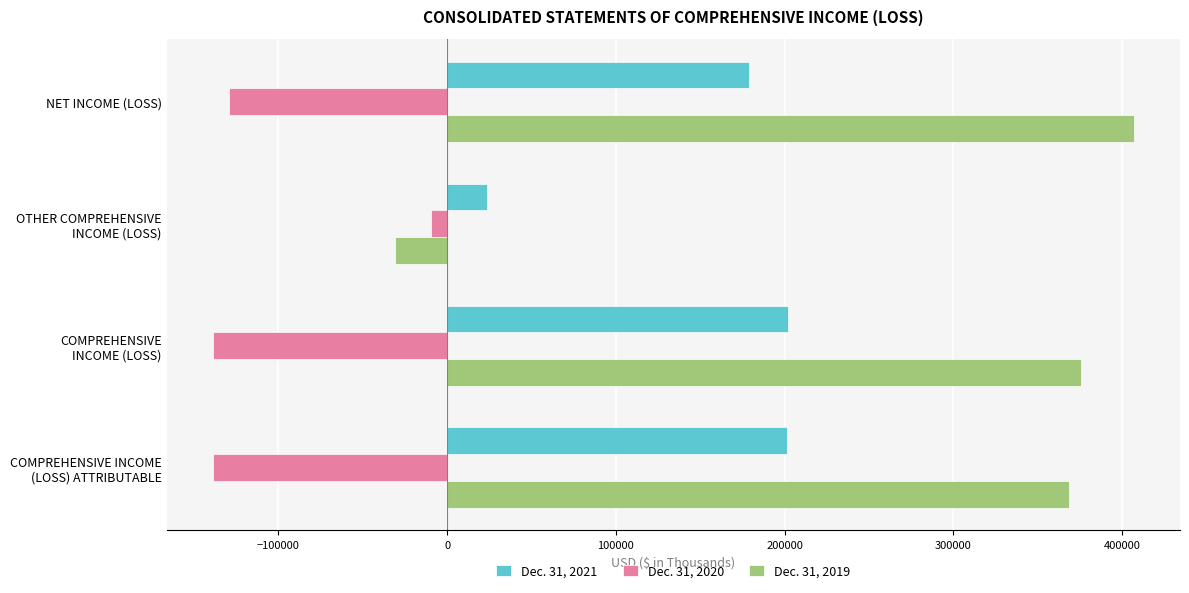

What is the minimum value for Dec. 31, 2019?

-31122